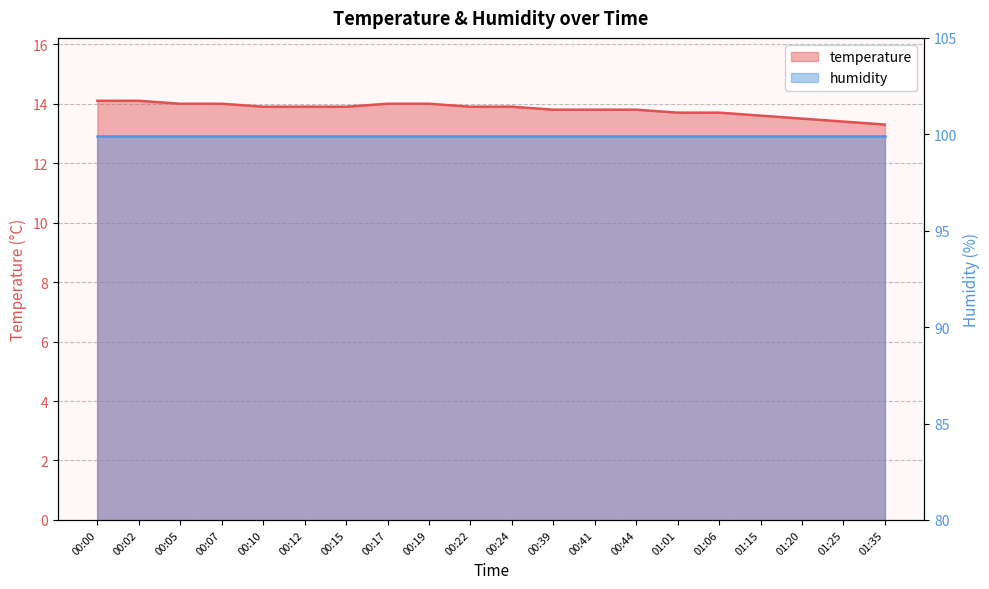

Rank the categories by value from highest to lowest.

00:00, 00:02, 00:05, 00:07, 00:17, 00:19, 00:10, 00:12, 00:15, 00:22, 00:24, 00:39, 00:41, 00:44, 01:01, 01:06, 01:15, 01:20, 01:25, 01:35